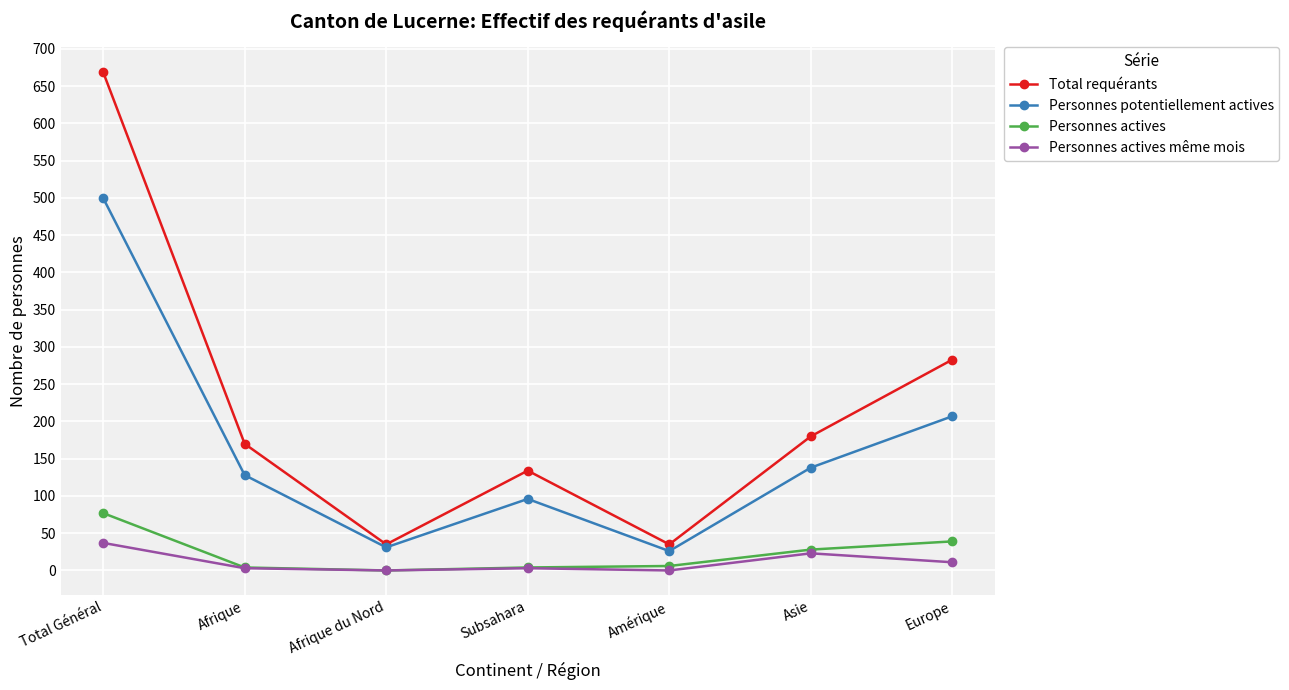

True or false: Personnes potentiellement actives has a value of 67 at Europe.

False